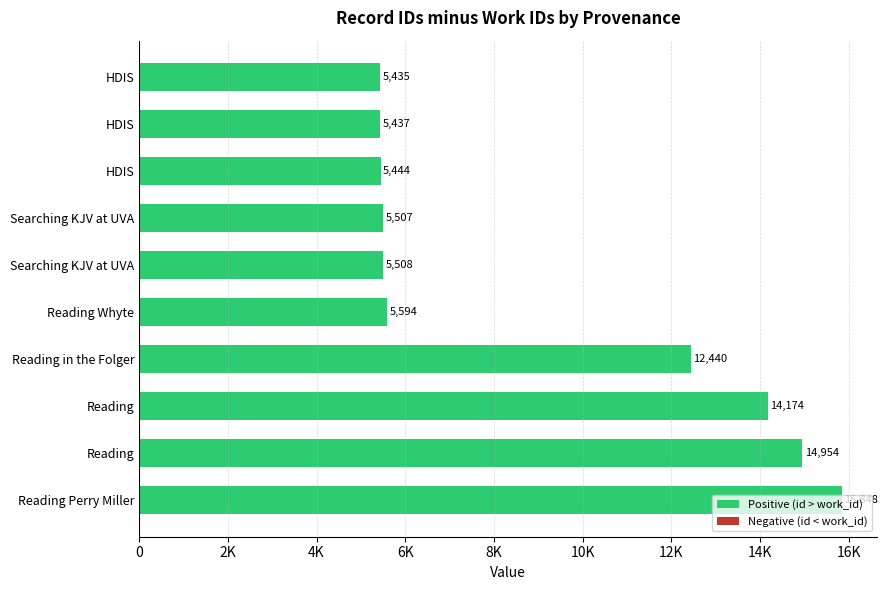

Are the bars horizontal?

Yes